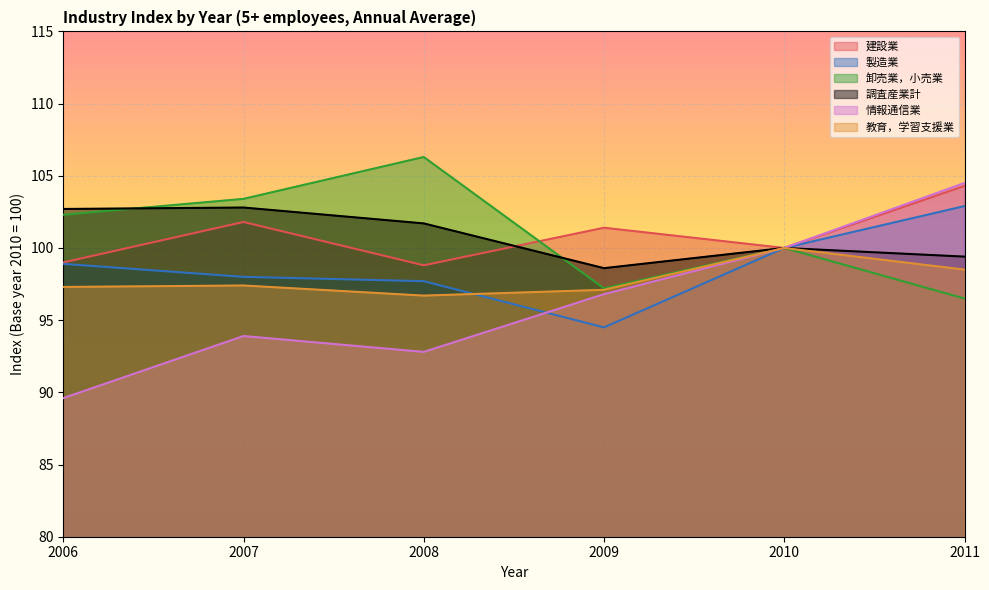

What is the approximate value of 建設業 at 2007?

101.8